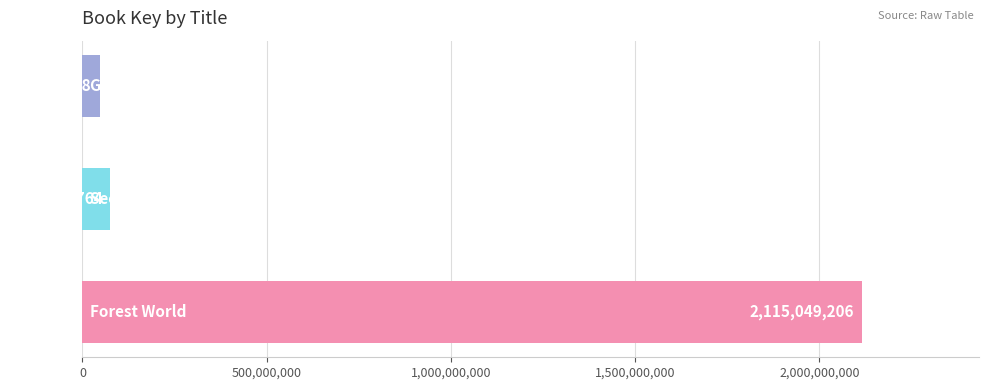

What is the smallest value displayed?

46469028